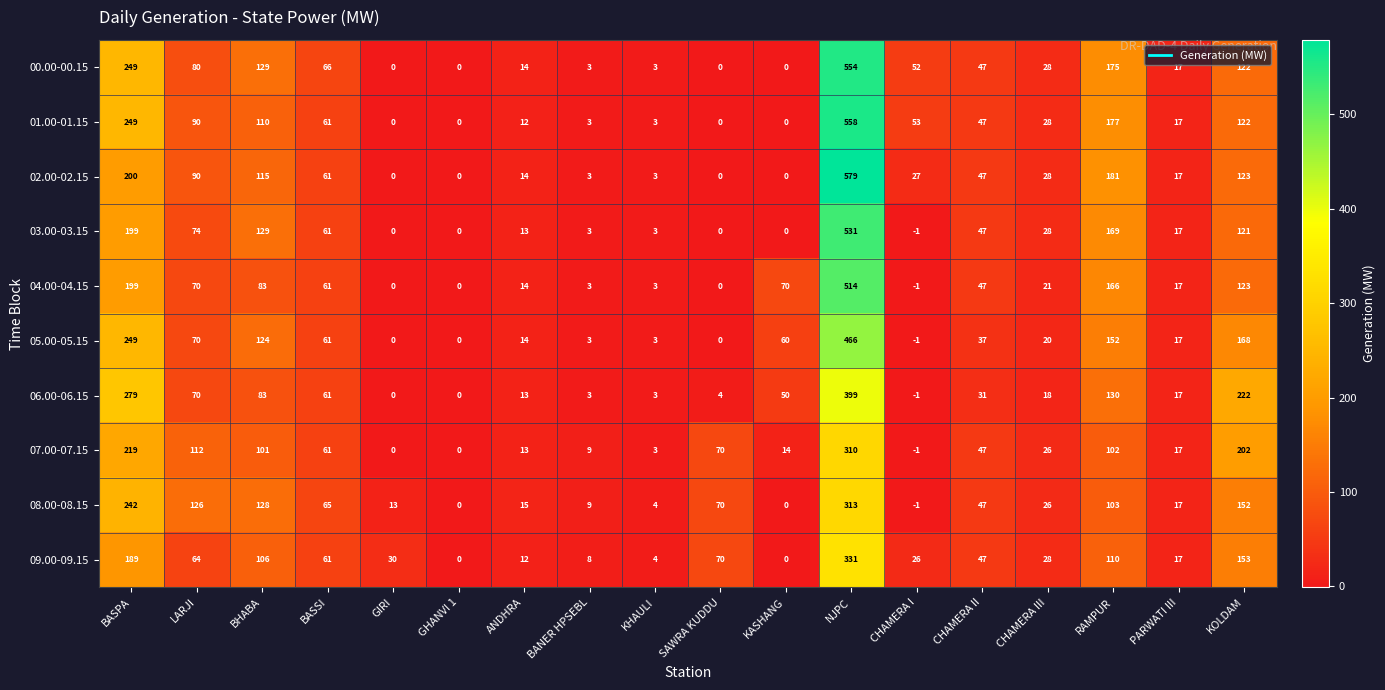

What is the sum of the 05.00-05.15 values at CHAMERA I and PARWATI III?

16